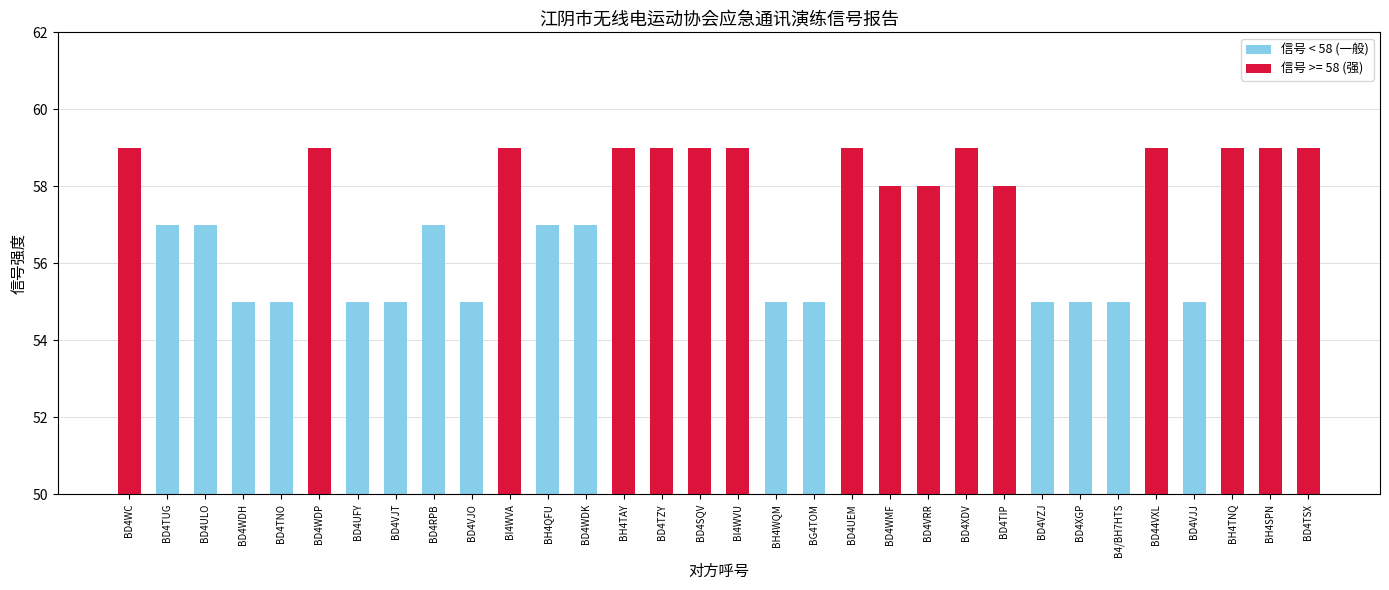

How many values are between 55 and 59?

32